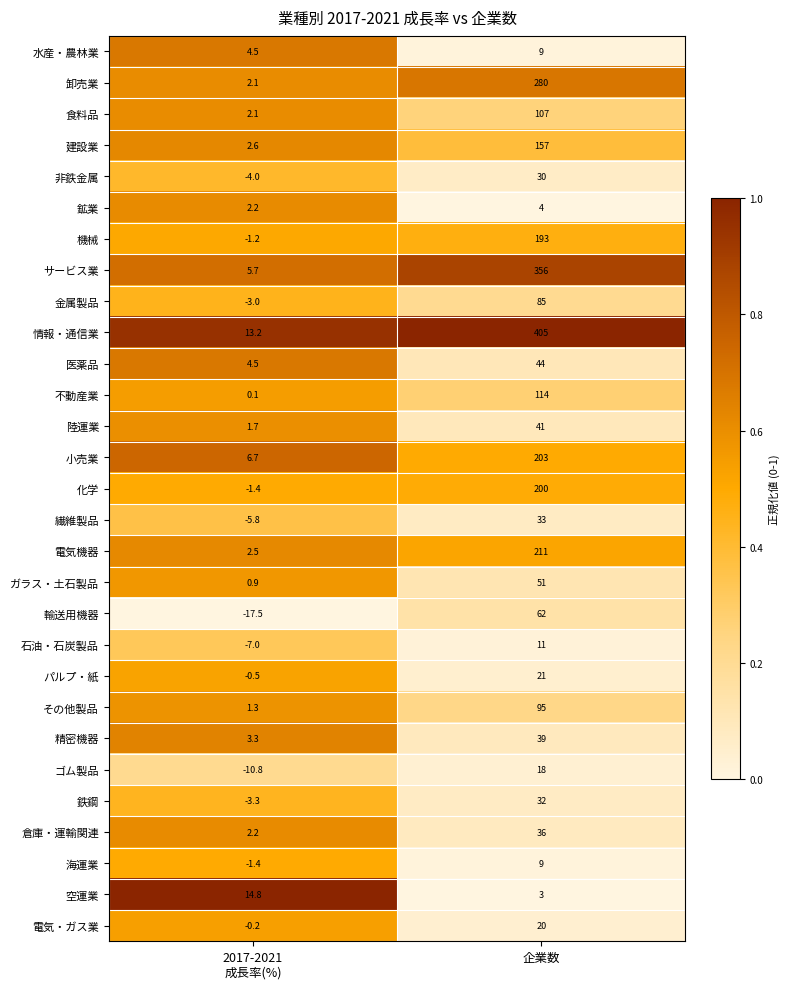

The 空運業 series shows 1.9 at 企業数. True or false?

False